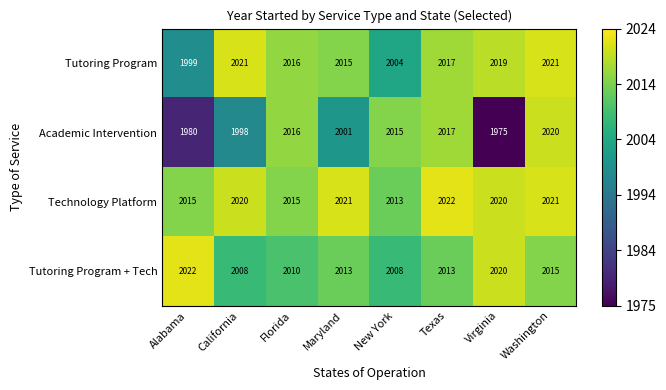

What is the minimum value shown in the chart?

1975